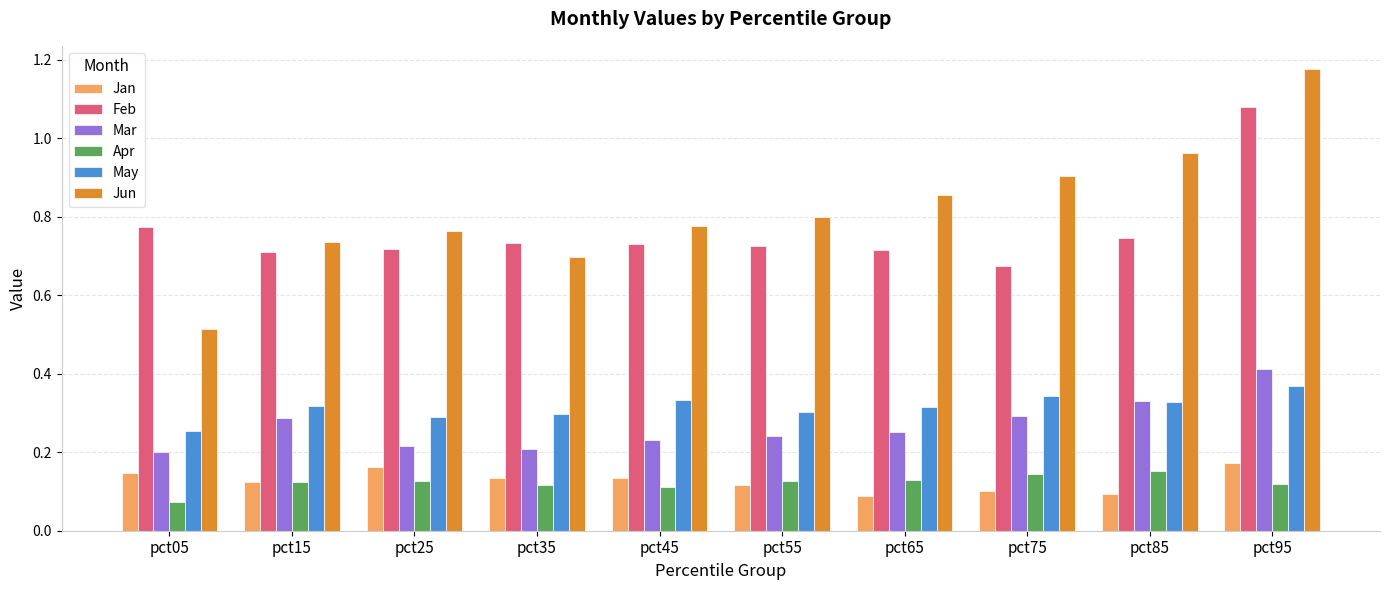

Which series has the largest total across all categories?

Jun